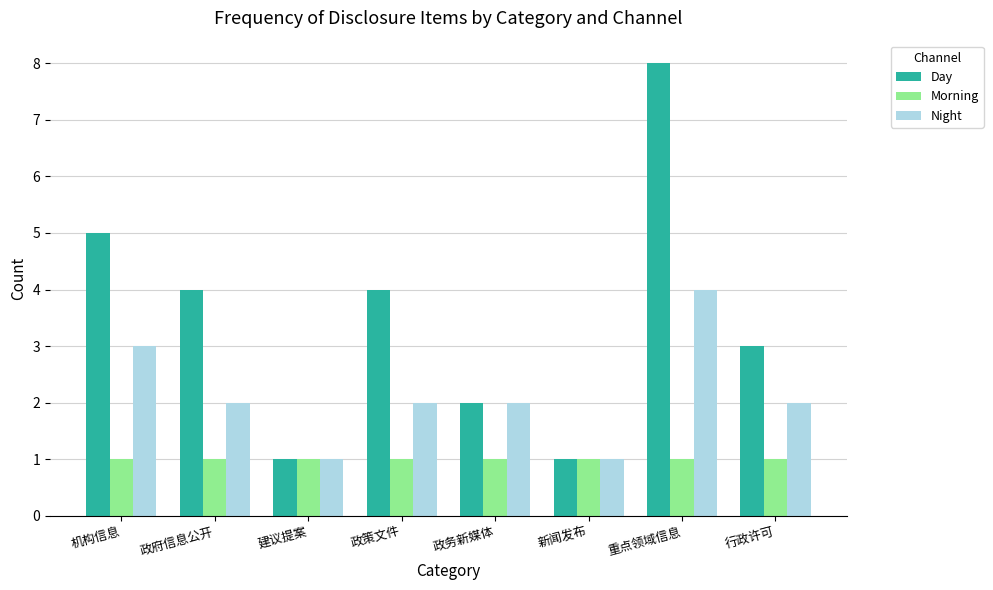

How many groups of bars are there?

8